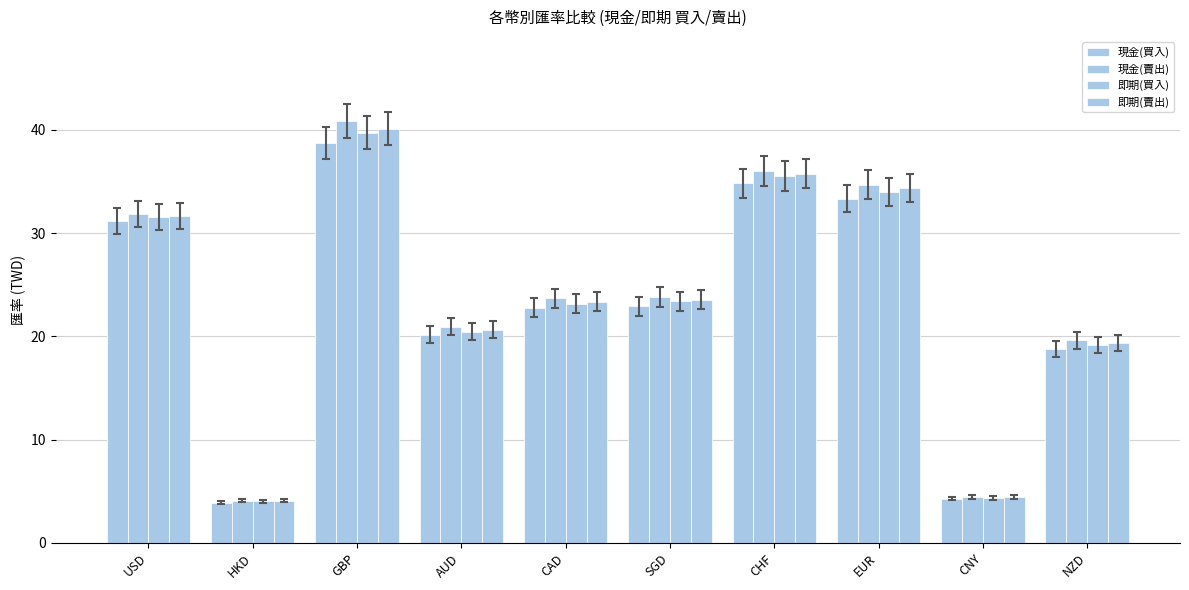

What is the difference between the highest and lowest values at NZD?

0.8